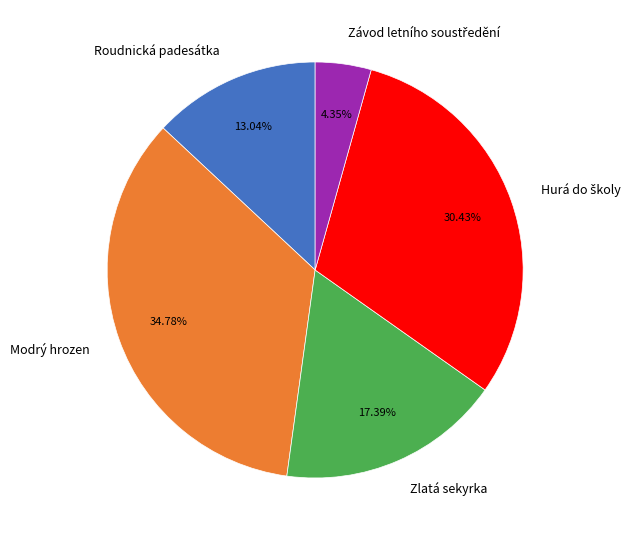

Which slice is the largest?

Modrý hrozen